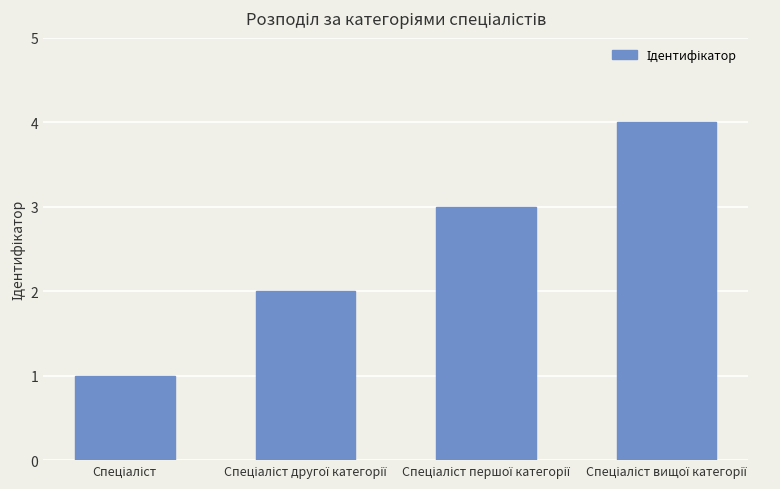

Reading left to right, extract all data points from this chart.

1	2	3	4